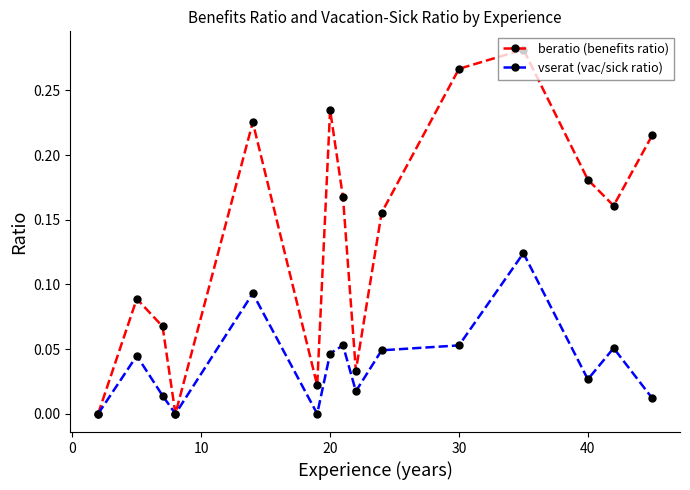

Which series has the largest range (max minus min)?

beratio (benefits ratio)